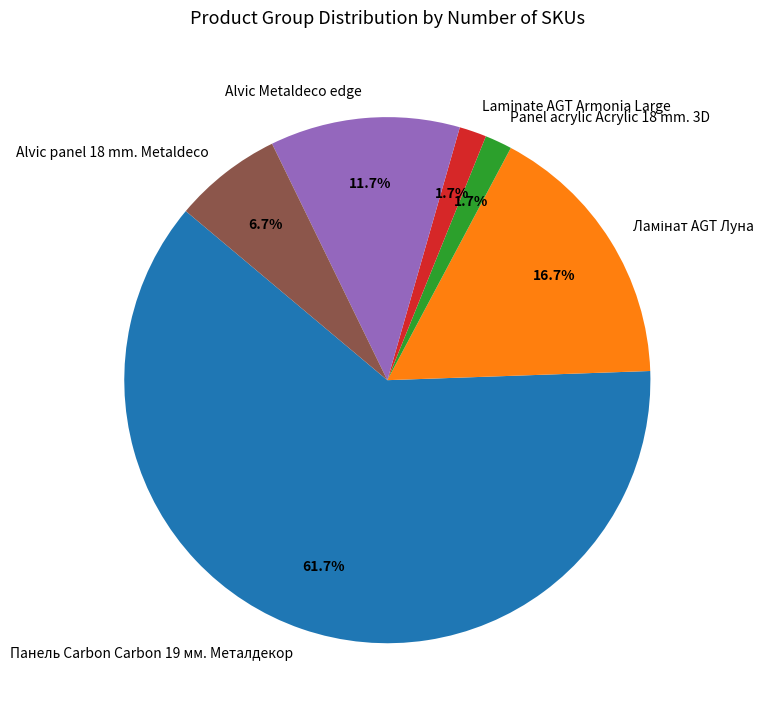

Between Laminate AGT Armonia Large and Alvic panel 18 mm. Metaldeco, which is larger?

Alvic panel 18 mm. Metaldeco